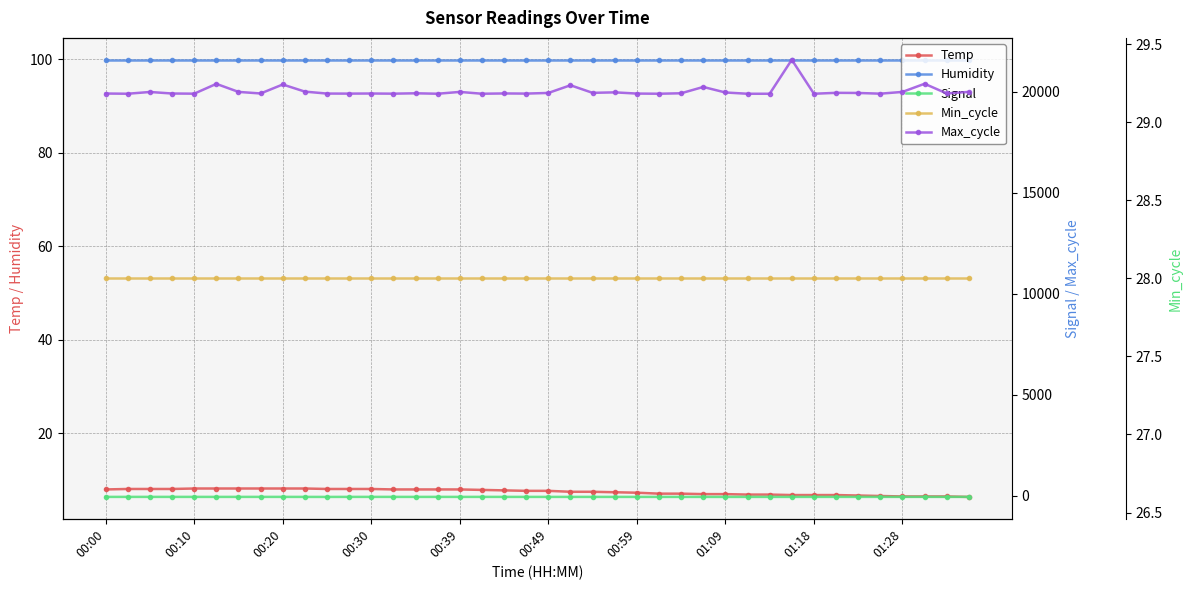

What is the difference between the second highest and minimum values in the Temp series?

1.8